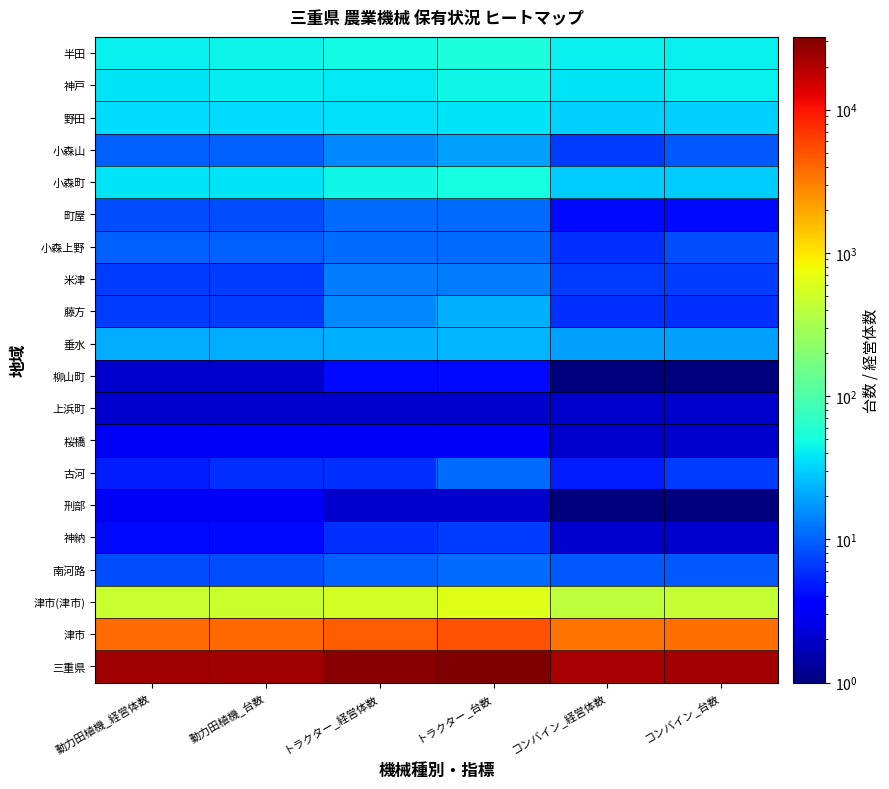

What is the greatest value displayed?

32216